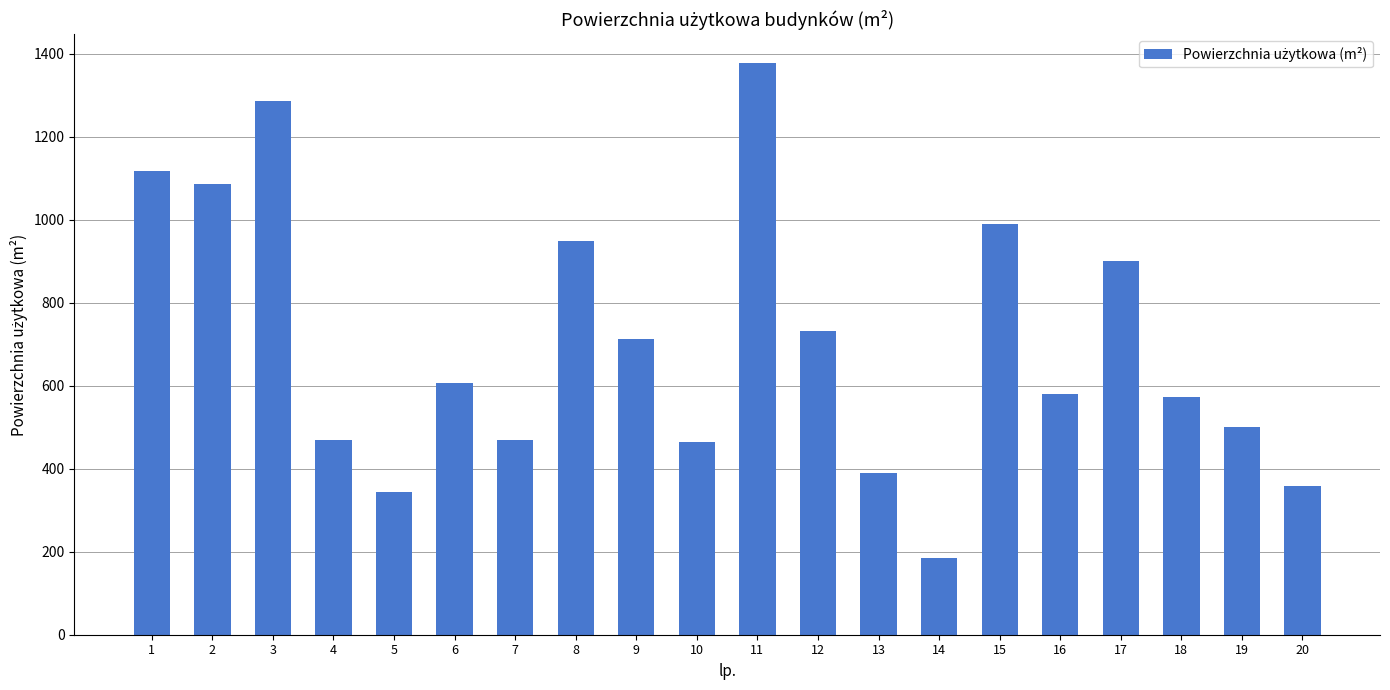

What is the value of the 19th bar from the left?

499.4